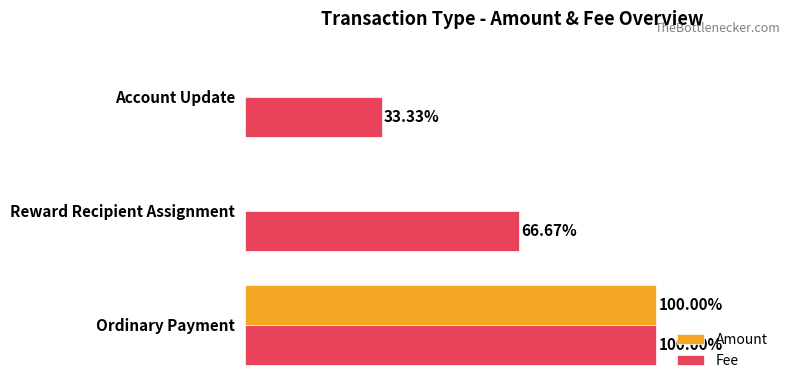

Which series changed the most between Ordinary Payment and Account Update?

Amount